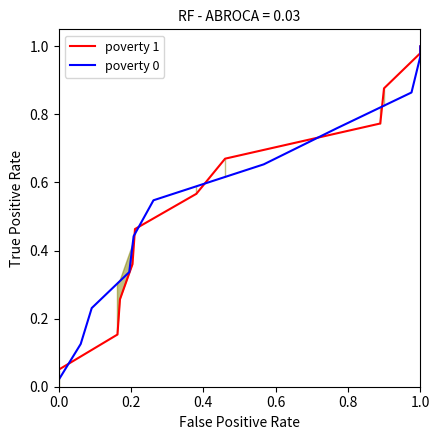

True or false: poverty 1 has more than 0 interior local peaks.

False